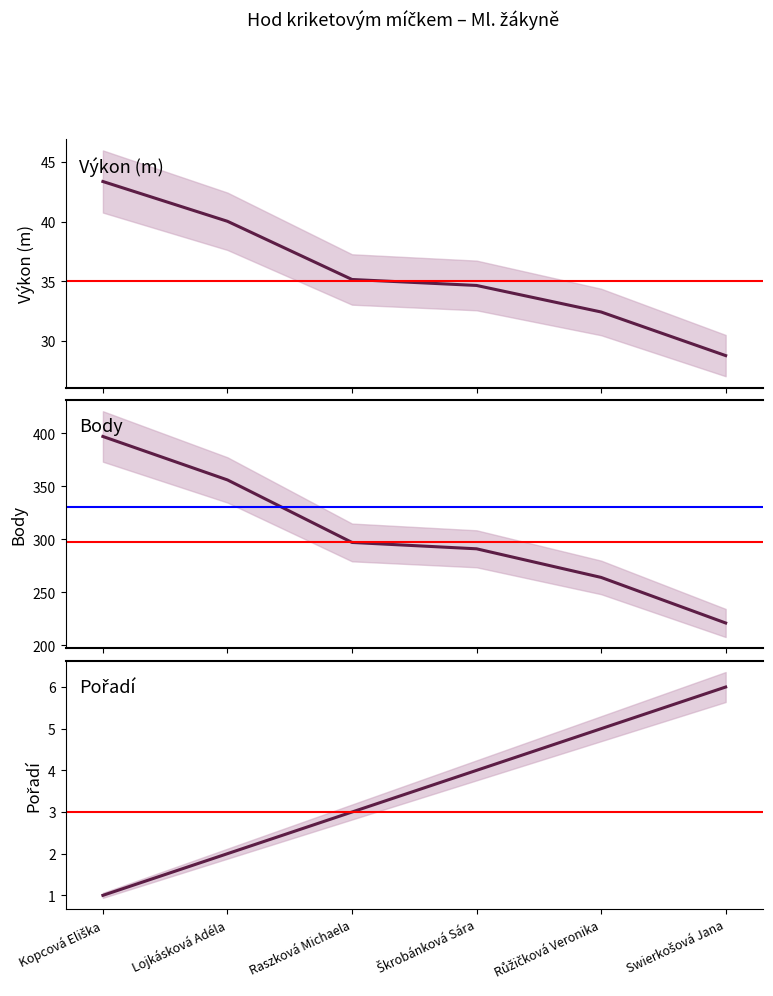

Where is Pořadí nearest to the value 3?

Raszková Michaela